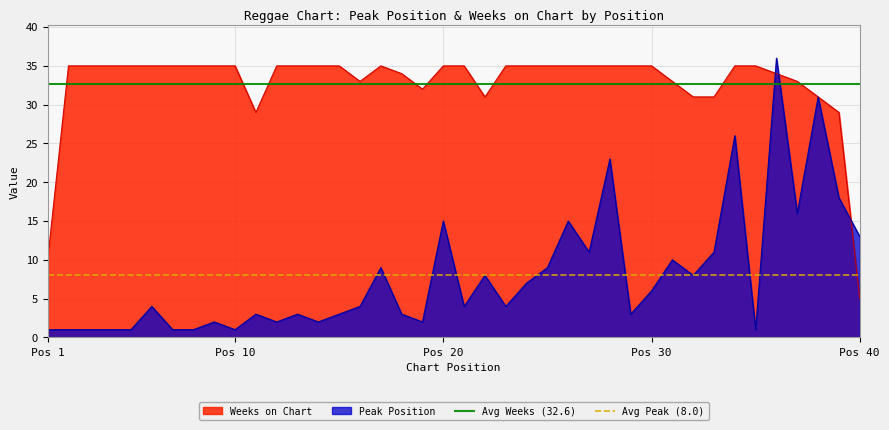

What is the minimum value for Avg Peak (8.0)?

8.0